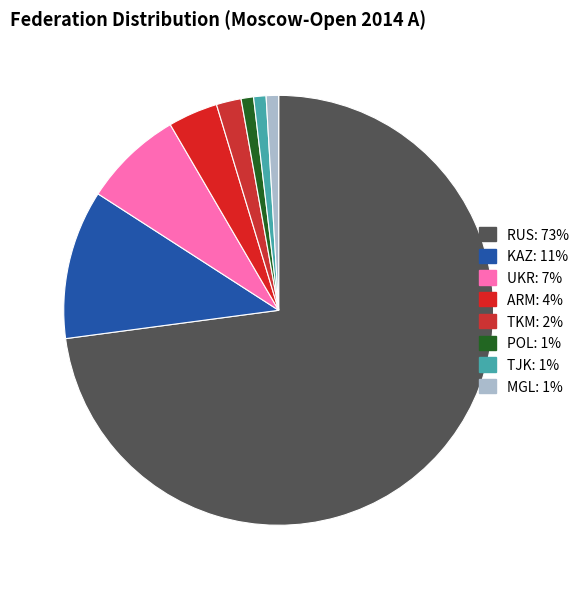

Which category accounts for the majority?

RUS